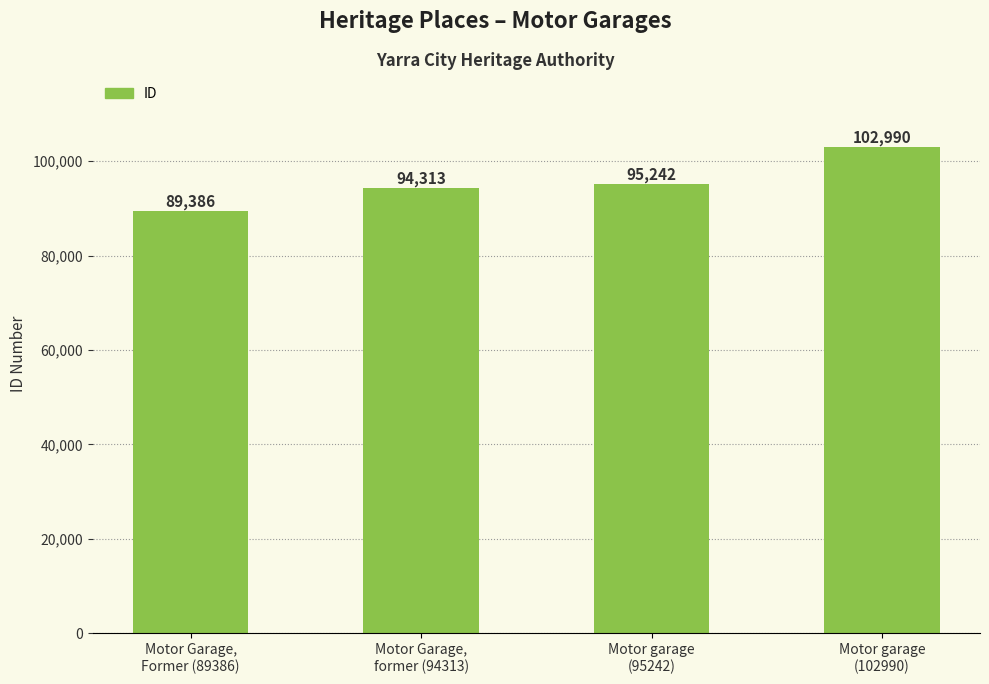

Is it true that the value at Motor garage
(95242) is 95242?

True